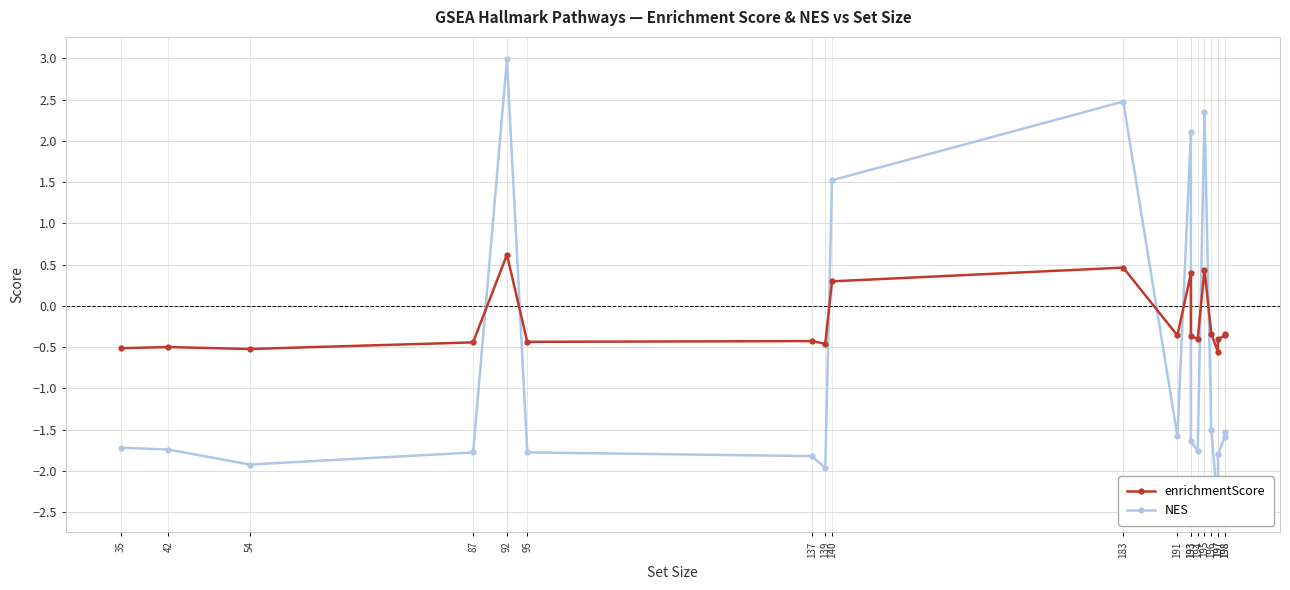

At which category does enrichmentScore reach its first local valley?

54